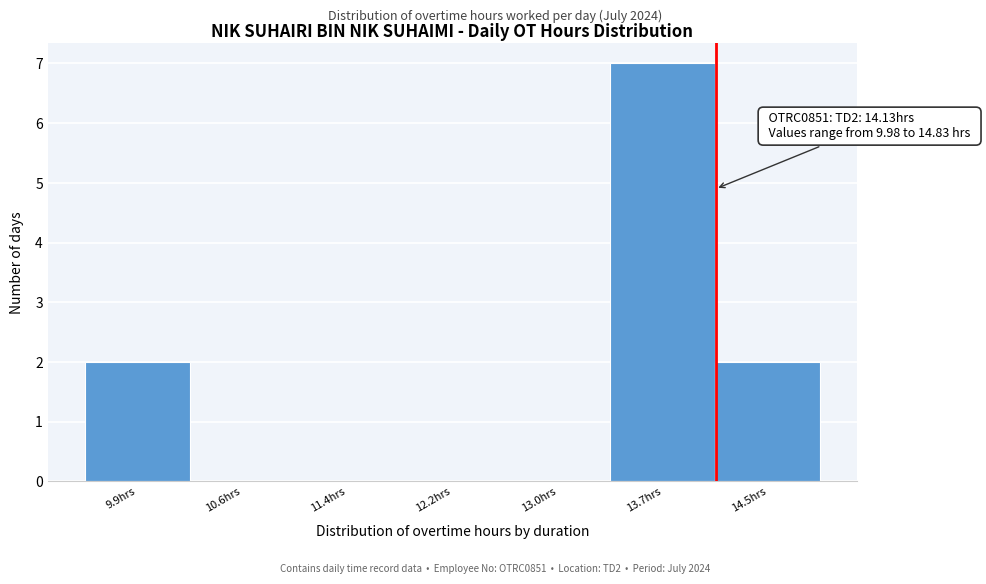

Over which range of the x-axis is the bar tallest?

13.4 to 14.1